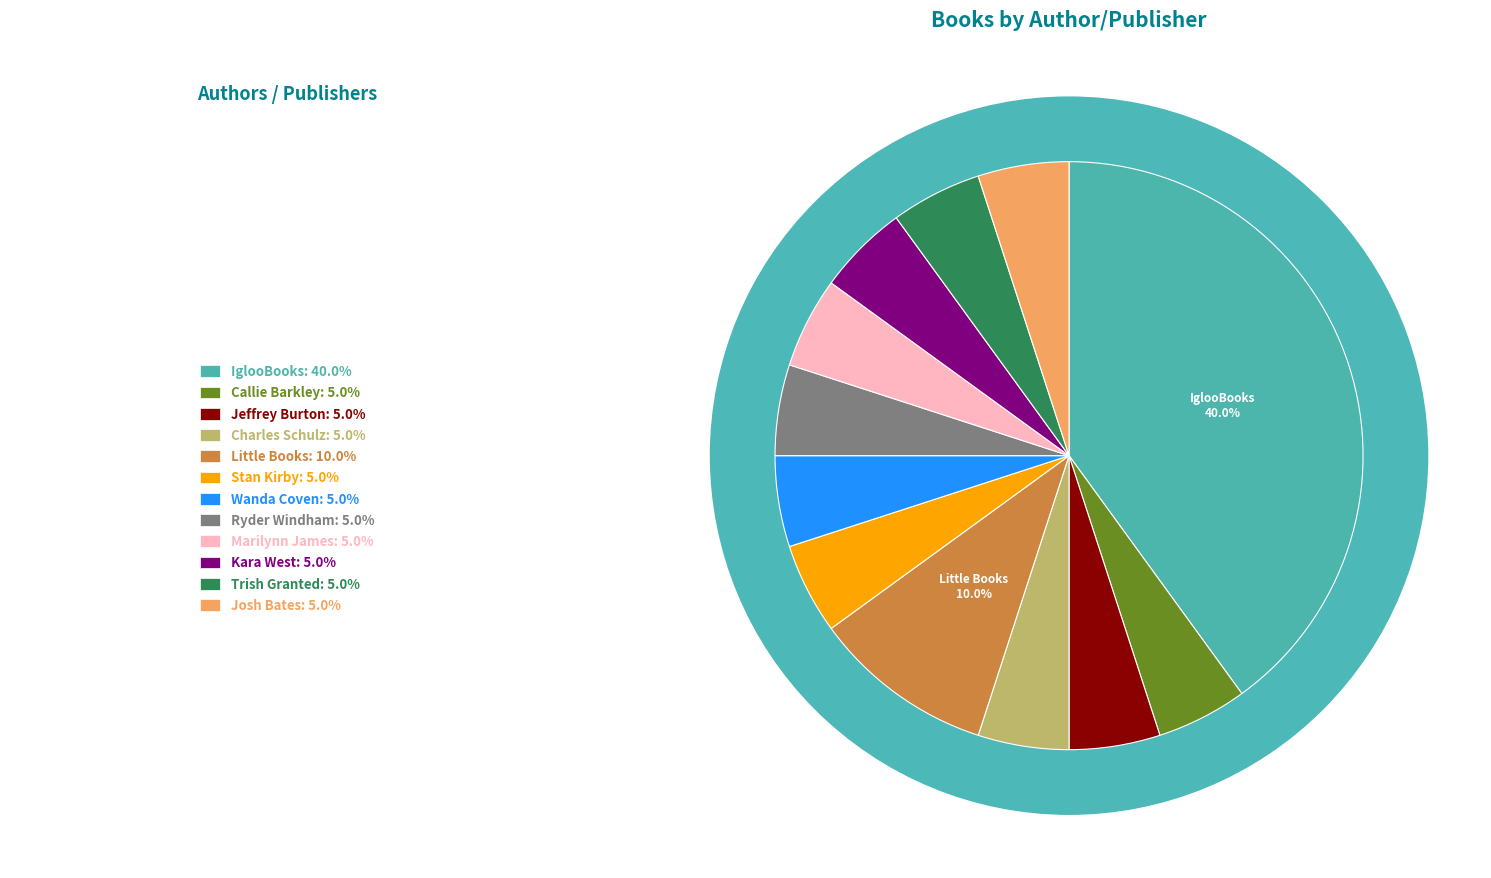

To the nearest percent, what is the average slice percentage?

8%